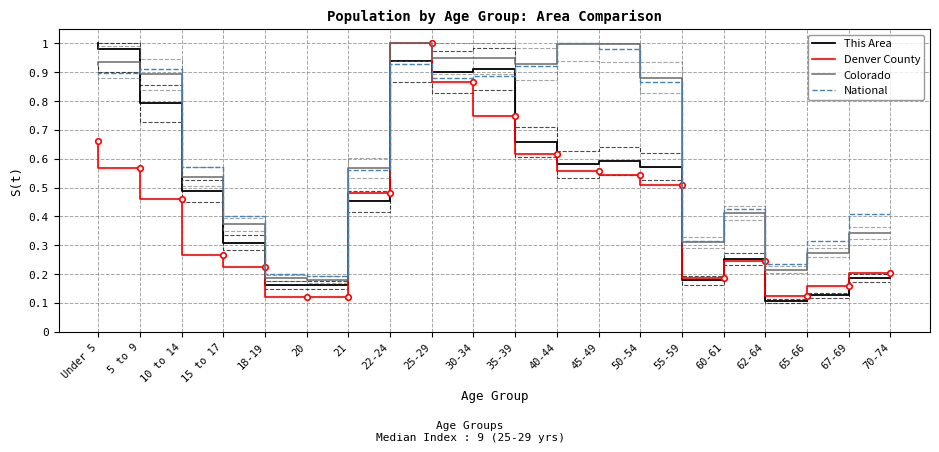

True or false: National has more than 1 points higher than both neighbors.

True